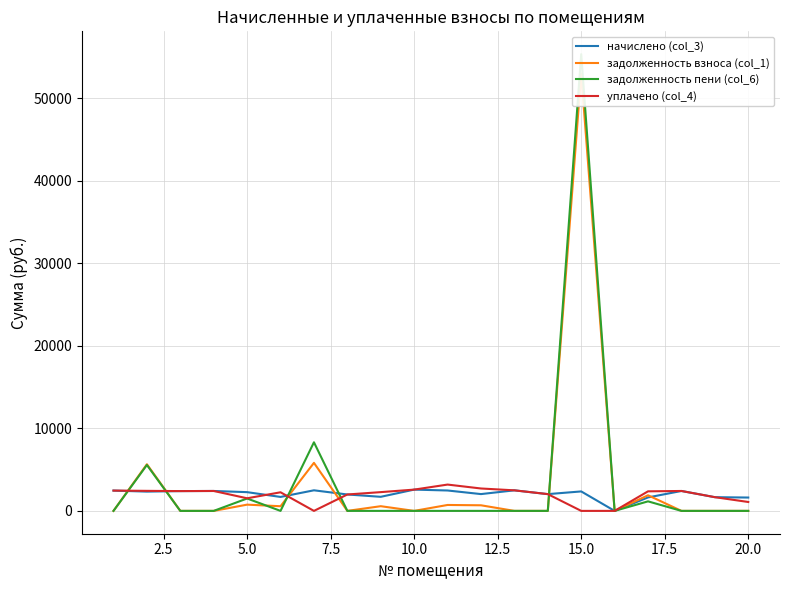

How many lines are shown in the chart?

4